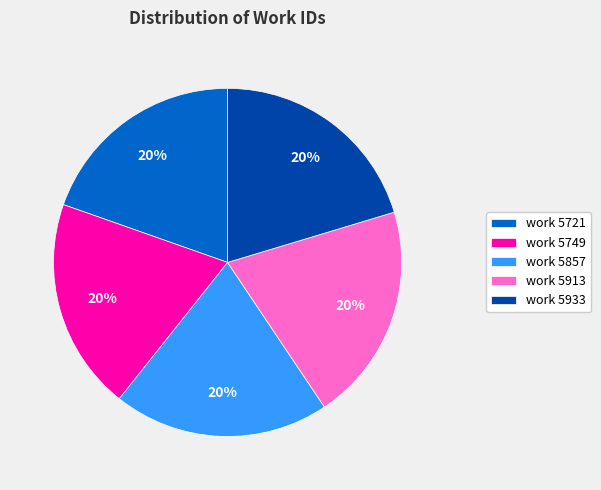

Is the sum of work 5721 and work 5749 greater than half?

No